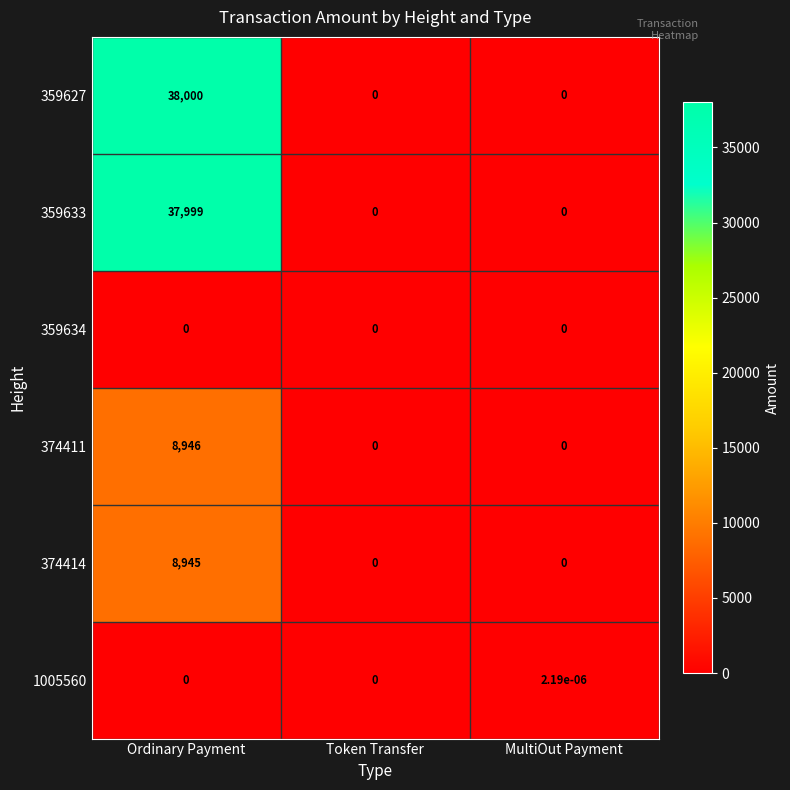

Which category has the highest value in the 1005560 series?

MultiOut Payment